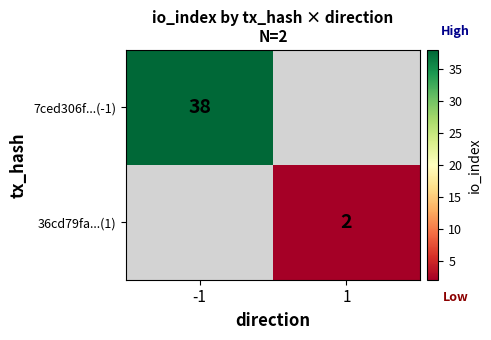

How many categories are shown in the chart?

2